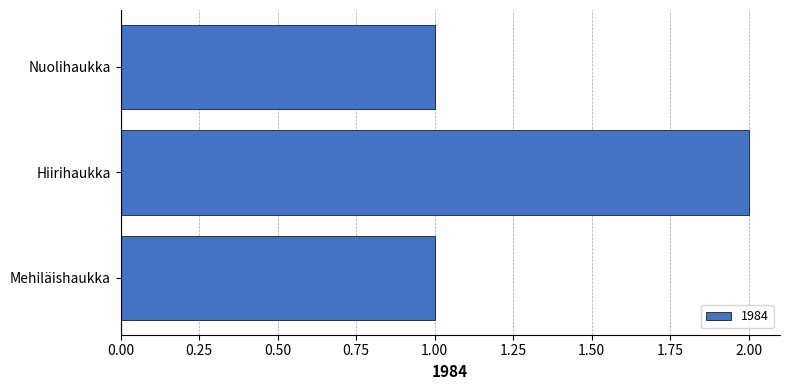

True or false: the data shows 1 at Nuolihaukka.

True